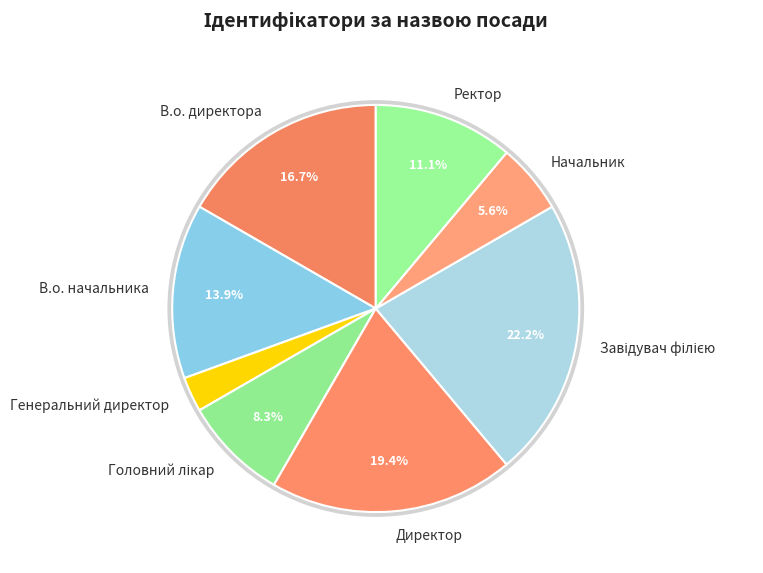

To the nearest percent, what percentage of the pie is Генеральний директор?

3%